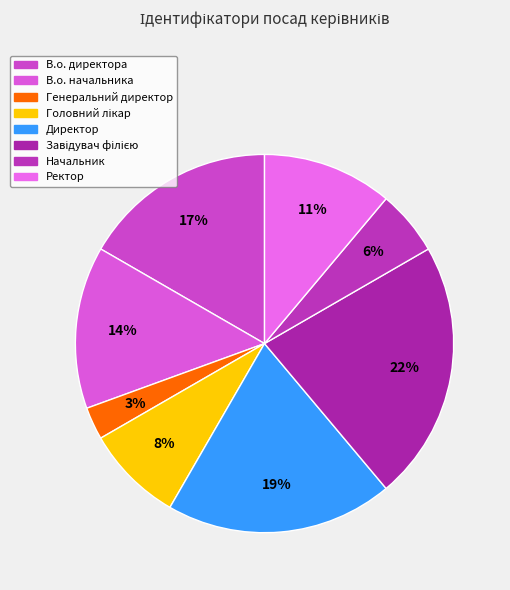

Is there any slice that represents more than half of the pie?

No